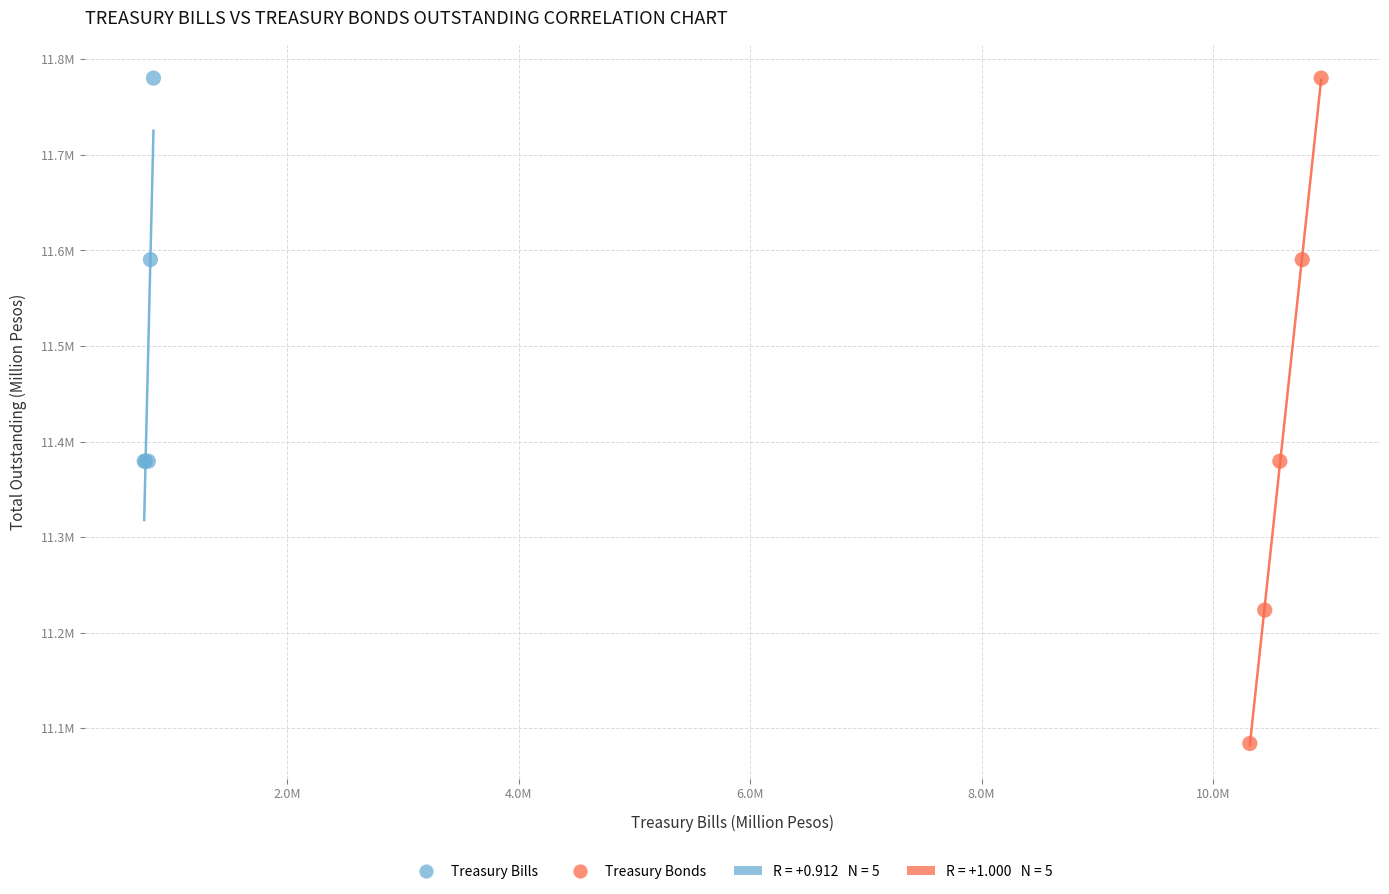

Which series contains the lowest Y value?

Treasury Bonds